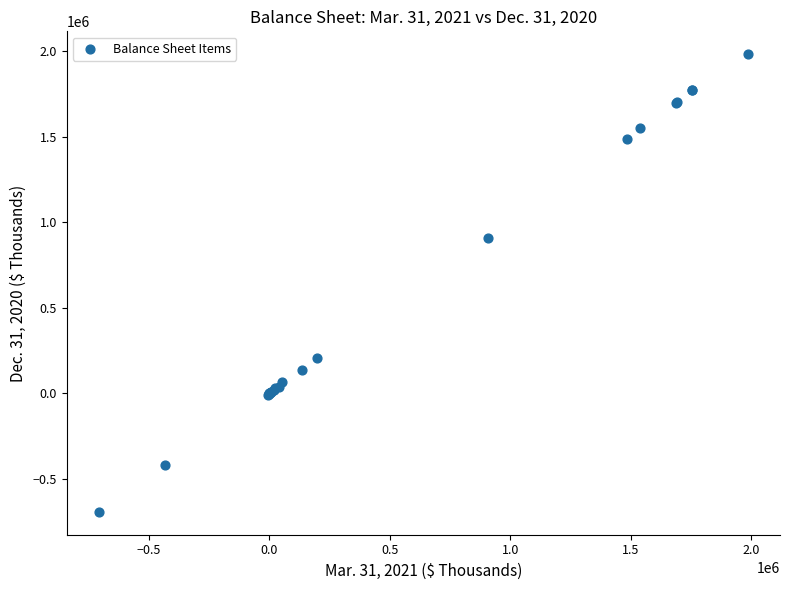

What Y value in the scatter plot is closest to 644584?

907577